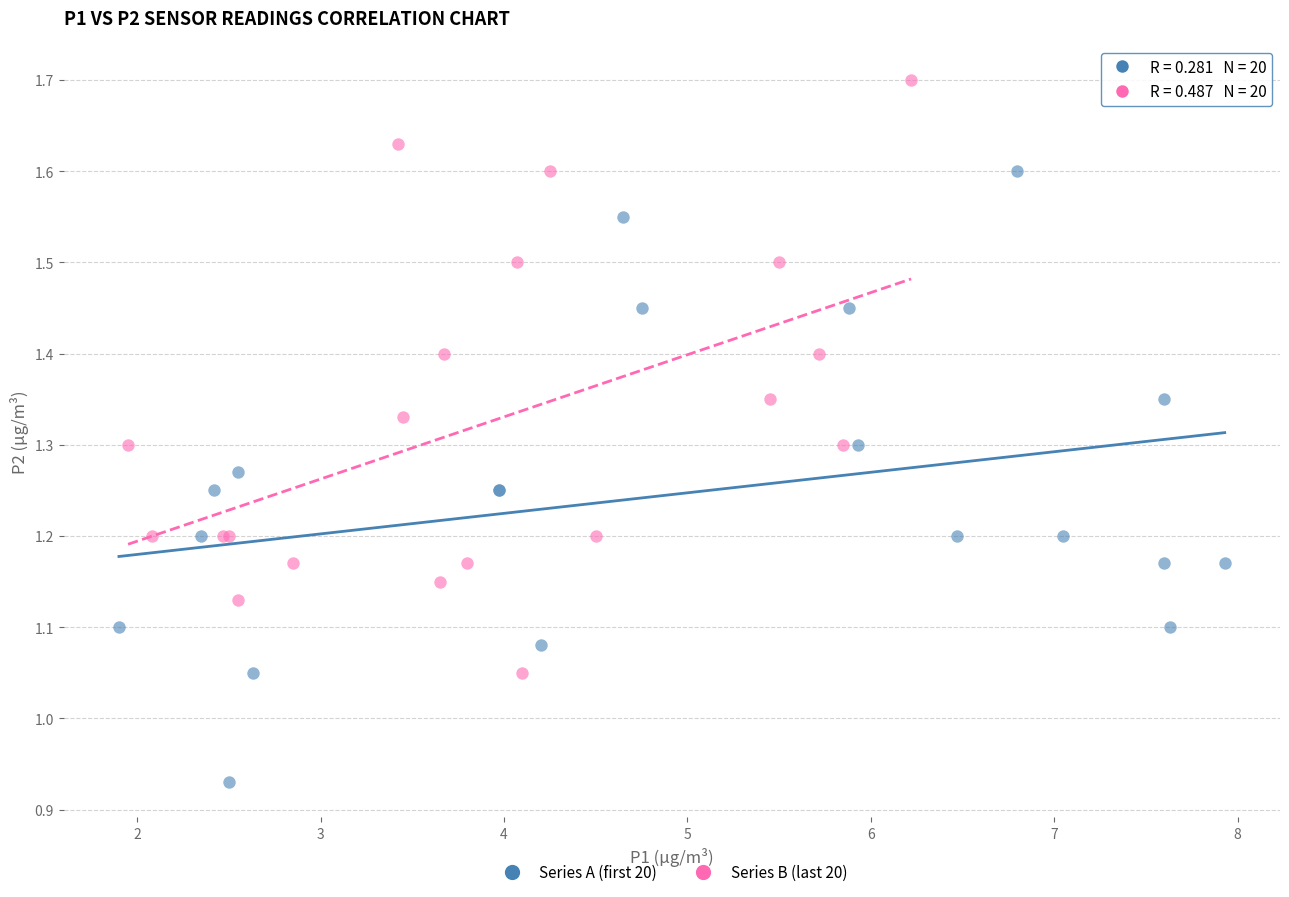

Which series contains the highest Y value?

Series B (last 20)